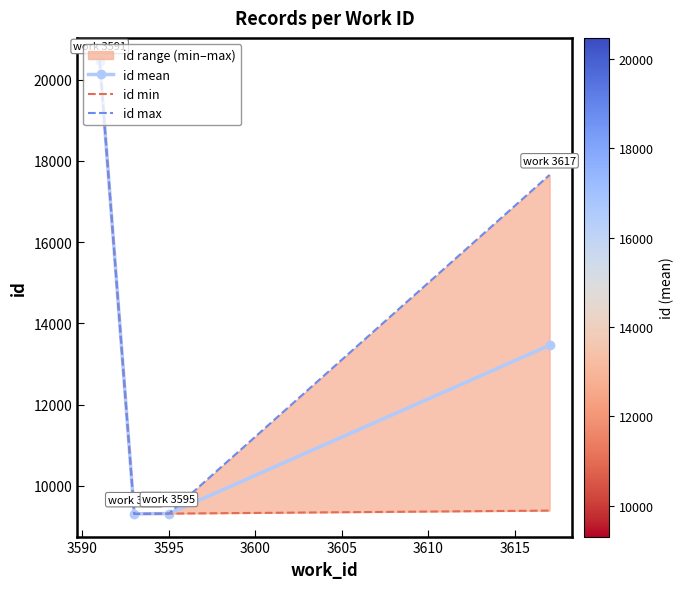

How many interior local valleys does the id mean series have?

1